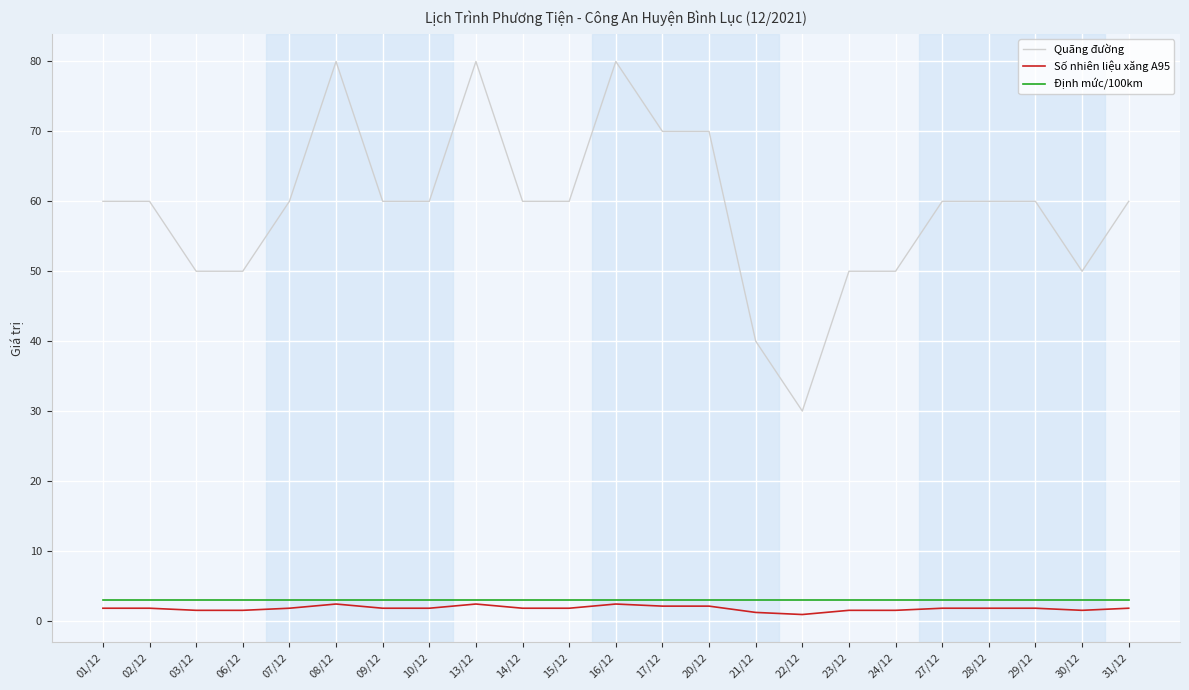

The Số nhiên liệu xăng A95 series shows 1.8 at 14/12. True or false?

True